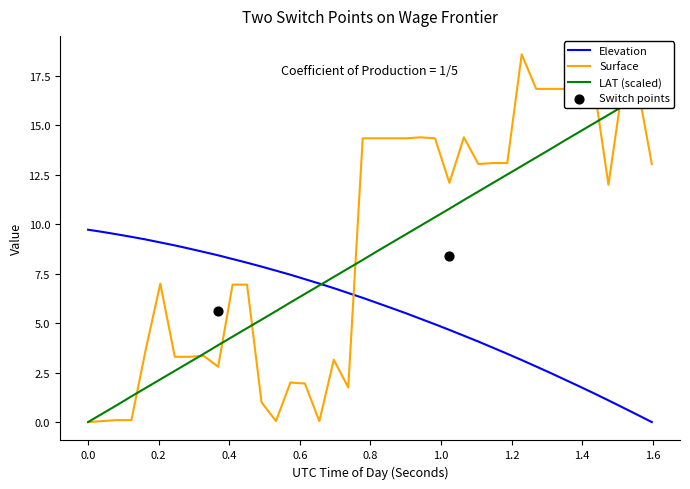

Which series has the widest spread of Y values?

Surface